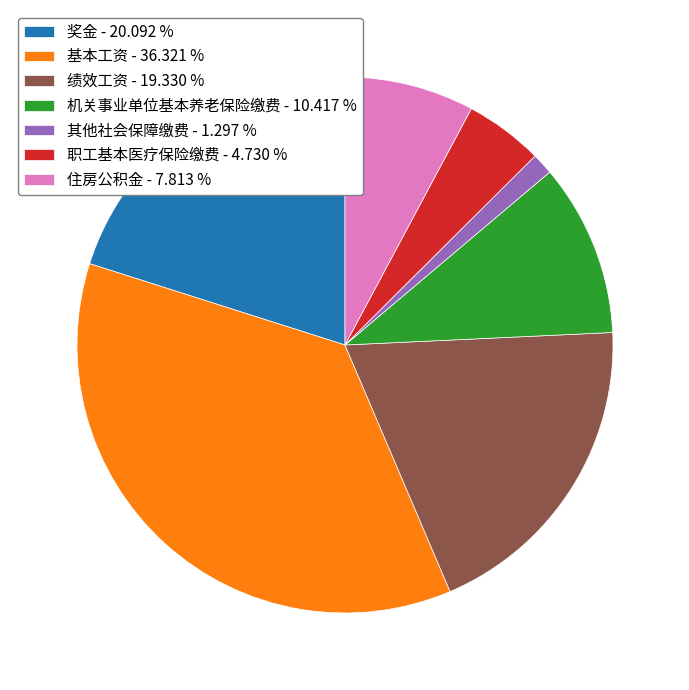

Count the number of slices in the pie.

7